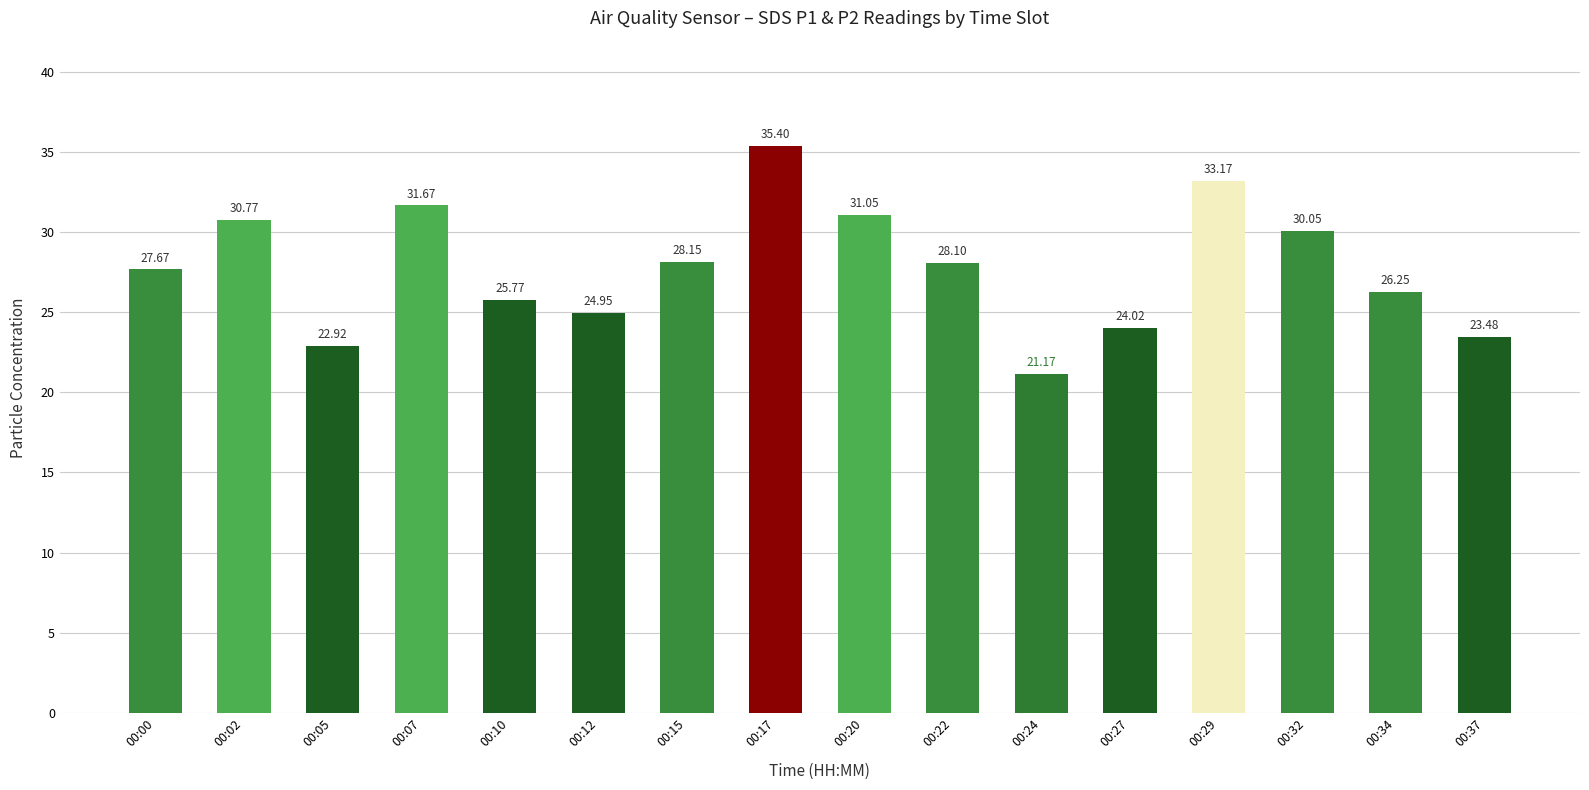

What is the average value?

27.8